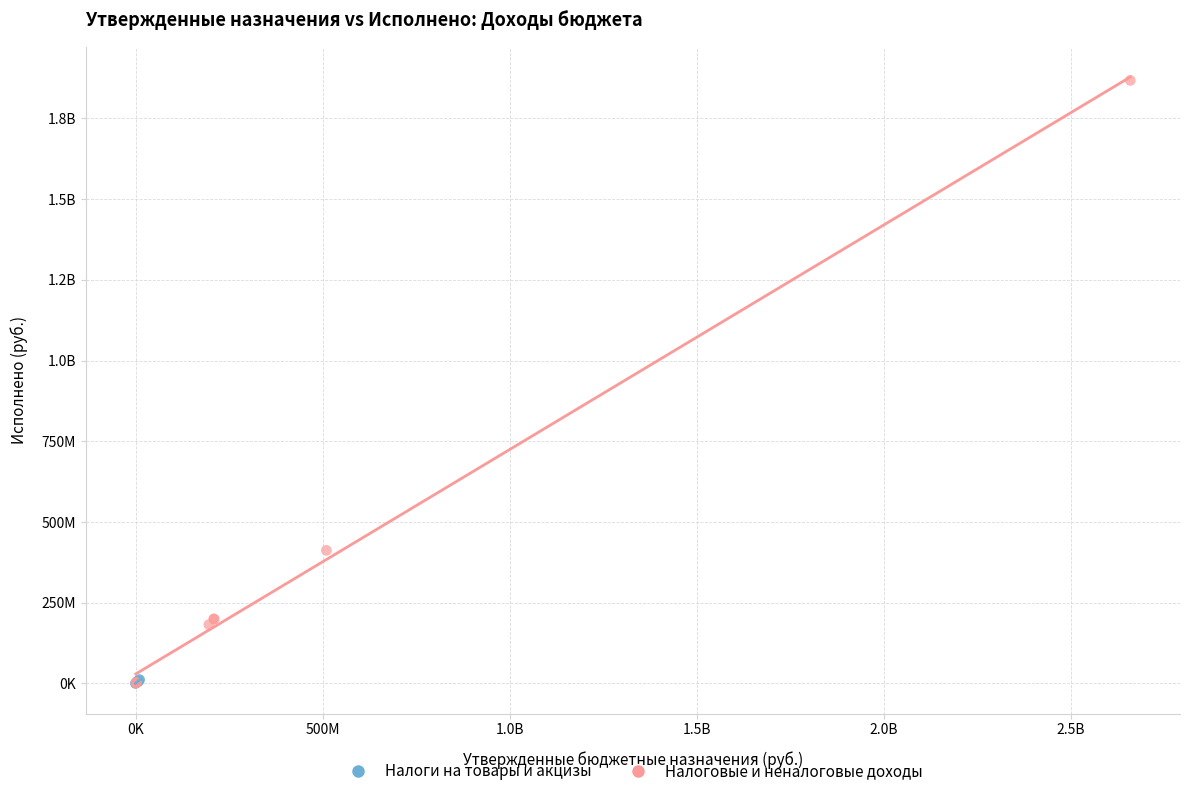

What are all the series names shown in the legend?

Налоги на товары и акцизы, Налоговые и неналоговые доходы